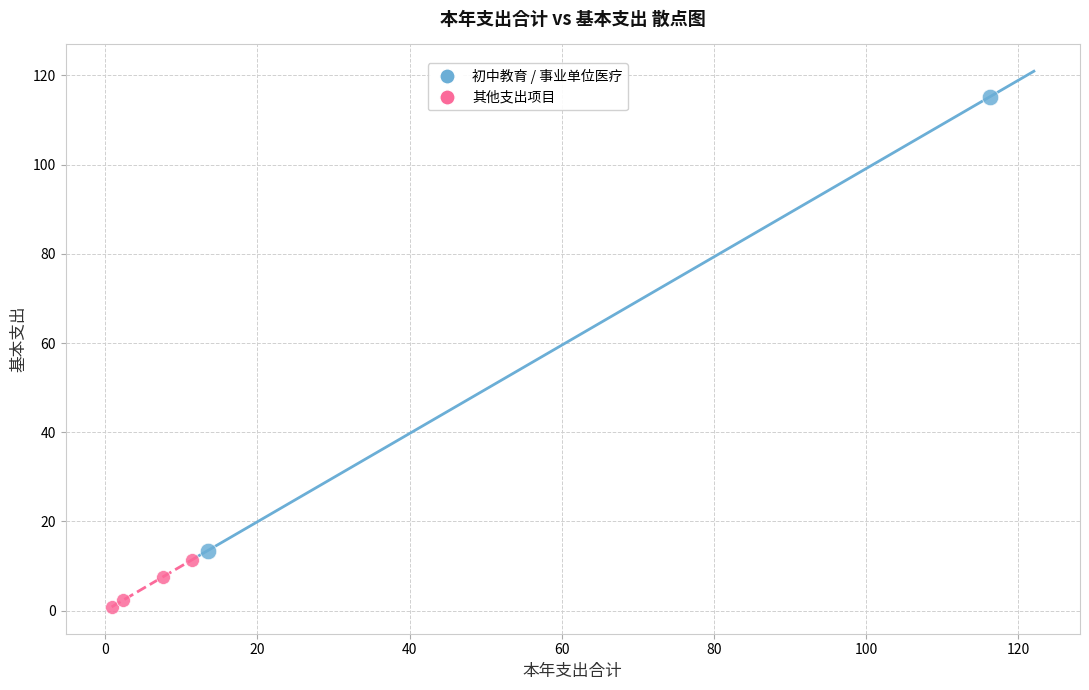

Which series contains the lowest Y value?

其他支出项目